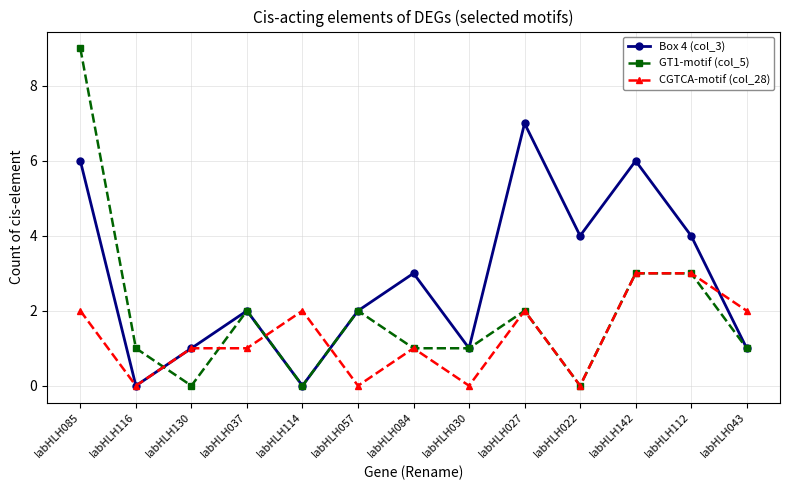

List the series in order of their peak value, lowest first.

CGTCA-motif (col_28), Box 4 (col_3), GT1-motif (col_5)